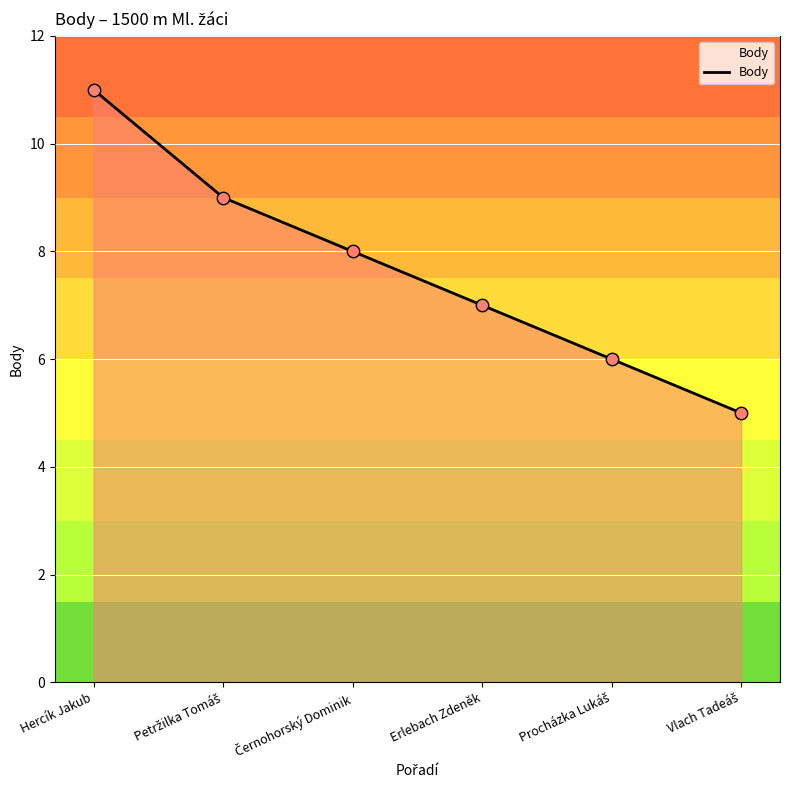

Approximately how many times larger is the value at Hercík Jakub compared to Erlebach Zdeněk?

1.6